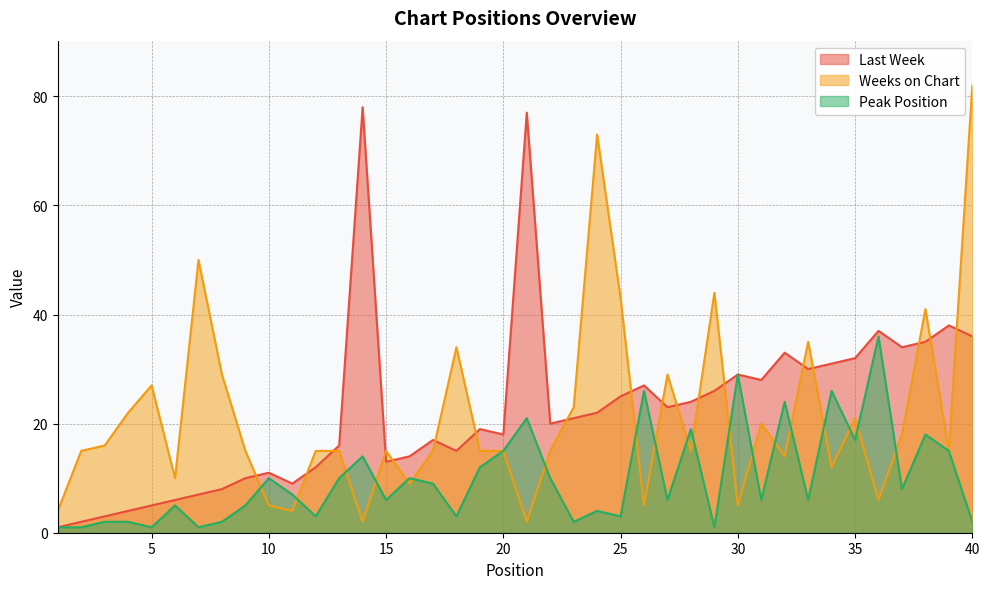

Reading right to left, extract all data points from this chart.

Last Week: 36	38	35	34	37	32	31	30	33	28	29	26	24	23	27	25	22	21	20	77	18	19	15	17	14	13	78	16	12	9	11	10	8	7	6	5	4	3	2	1
Weeks on Chart: 82	15	41	18	6	21	12	35	14	20	5	44	15	29	5	43	73	23	15	2	15	15	34	15	9	15	2	15	15	4	5	15	29	50	10	27	22	16	15	4
Peak Position: 2	15	18	8	36	17	26	6	24	6	29	1	19	6	26	3	4	2	10	21	15	12	3	9	10	6	14	10	3	7	10	5	2	1	5	1	2	2	1	1